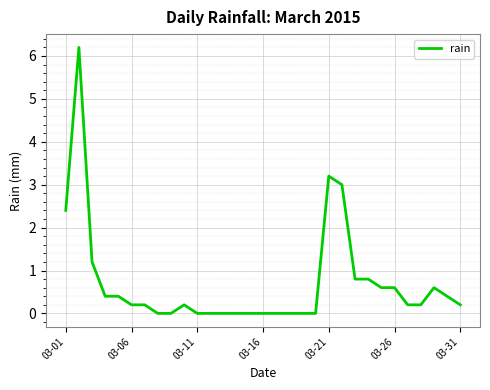

What is the greatest value displayed?

6.2